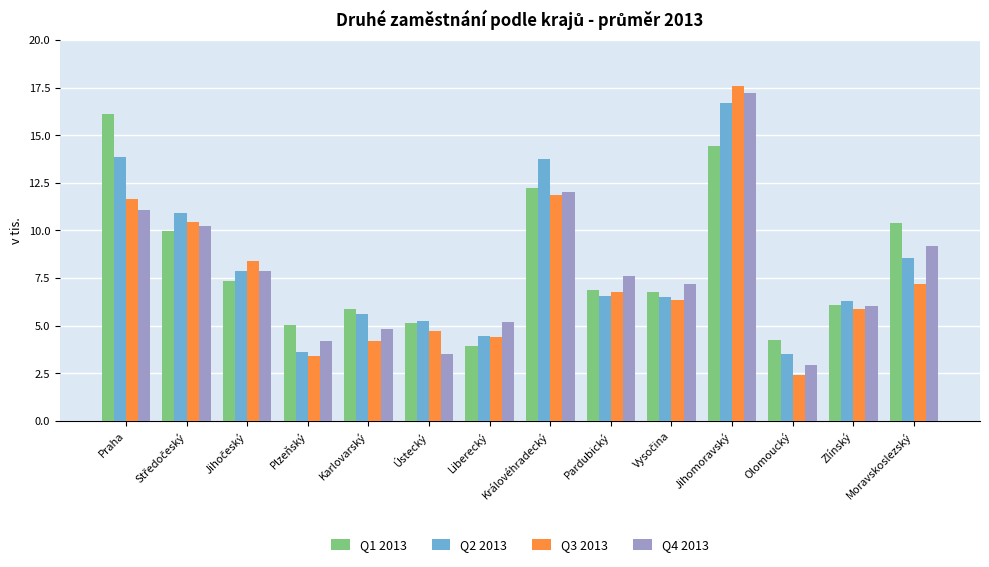

What is the total value across all series at Liberecký?

18.0